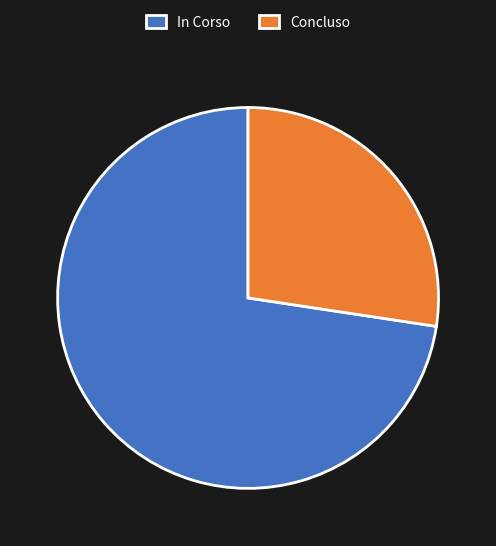

What is the smallest slice in the pie chart?

Concluso